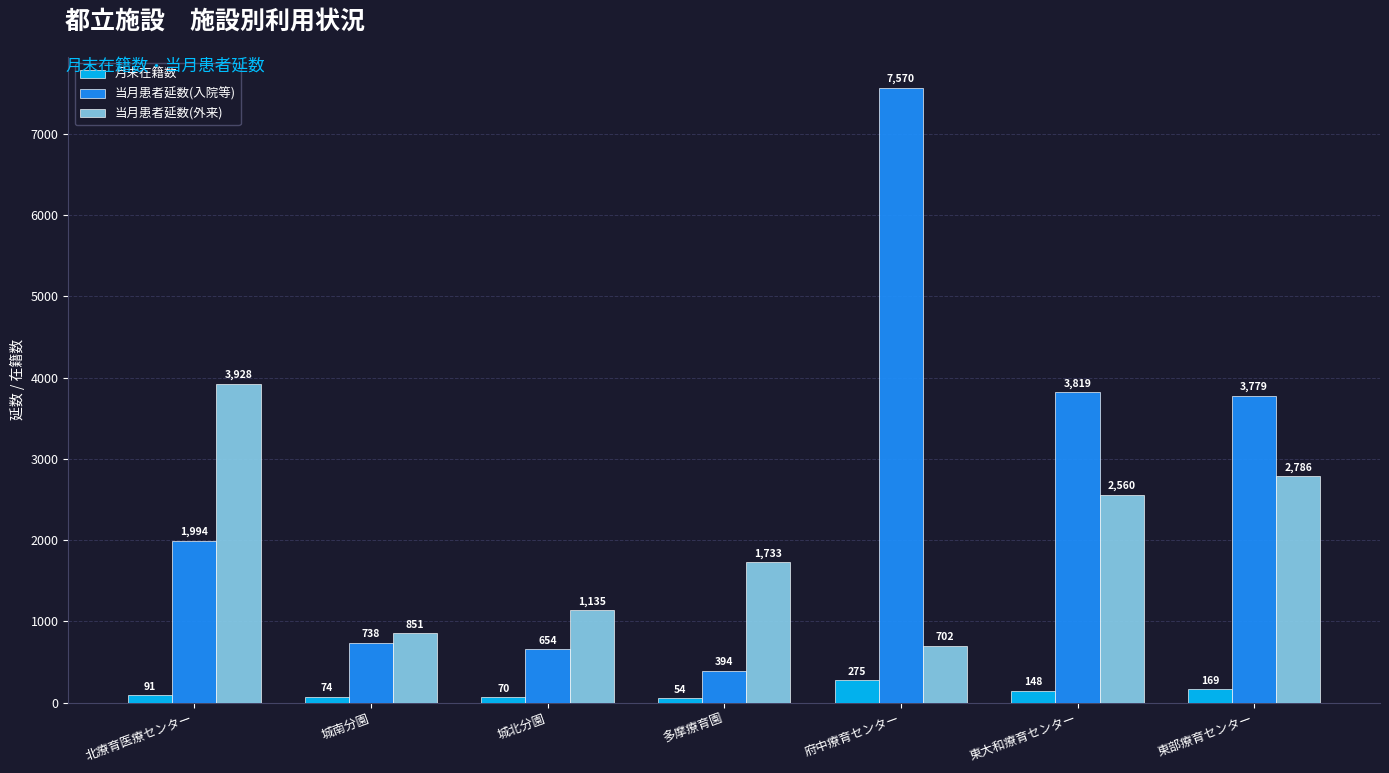

List the series in order of their peak value, lowest first.

月末在籍数, 当月患者延数(外来), 当月患者延数(入院等)